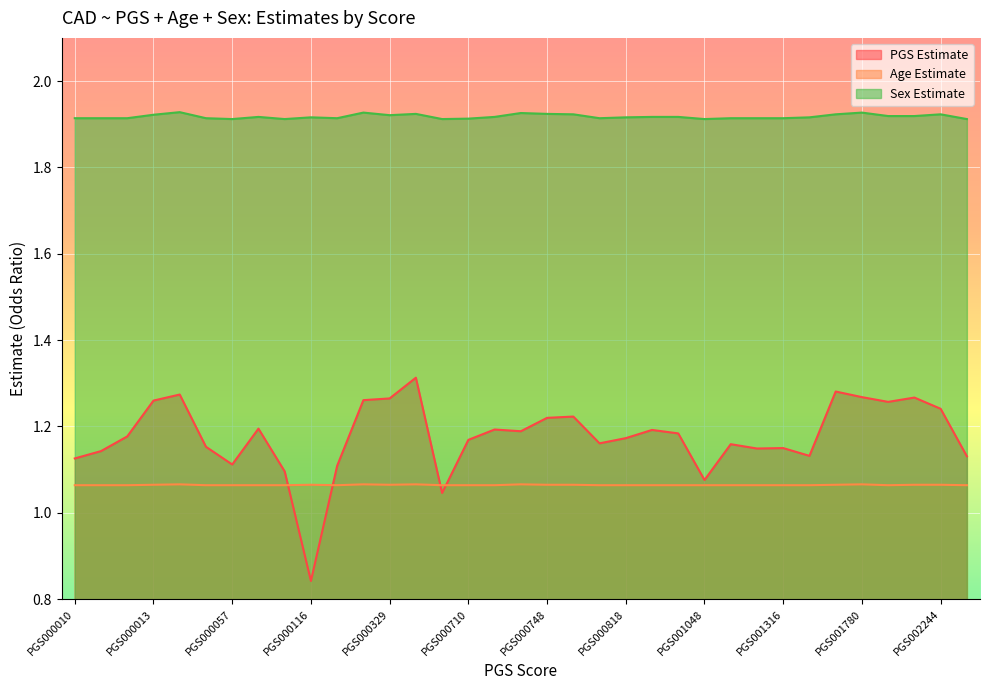

What is the spread (max minus min) of values at PGS001048?

0.8